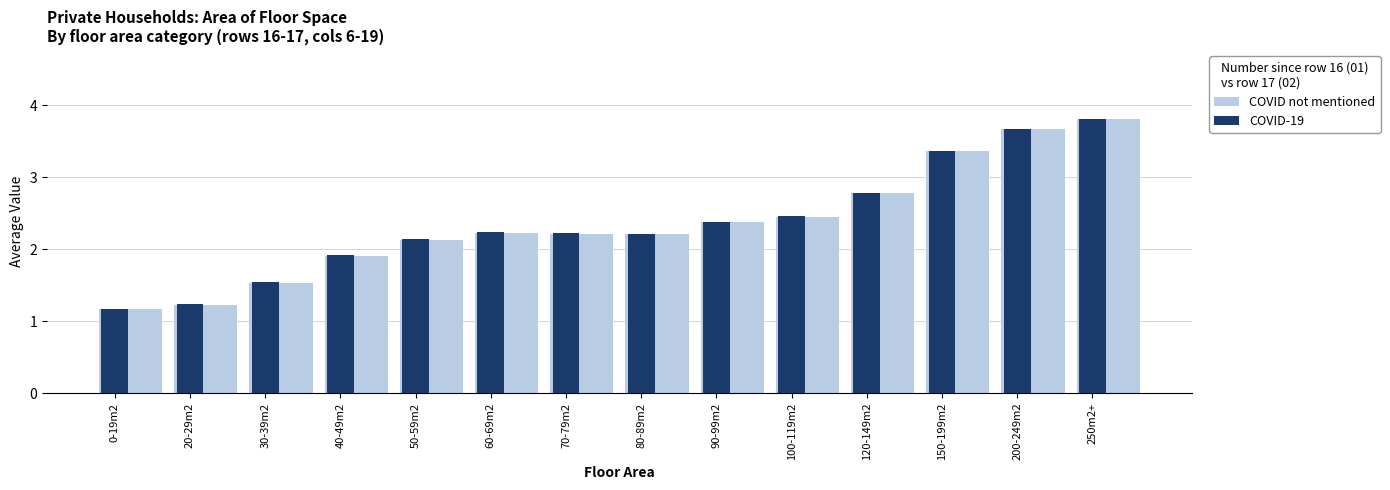

What is the difference between the second highest and minimum values in the COVID-19 series?

2.5